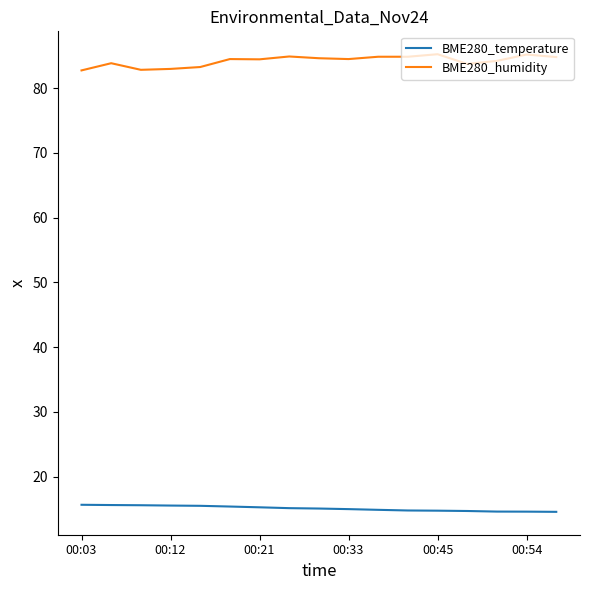

Rank the series by their average value, from highest to lowest.

BME280_humidity, BME280_temperature